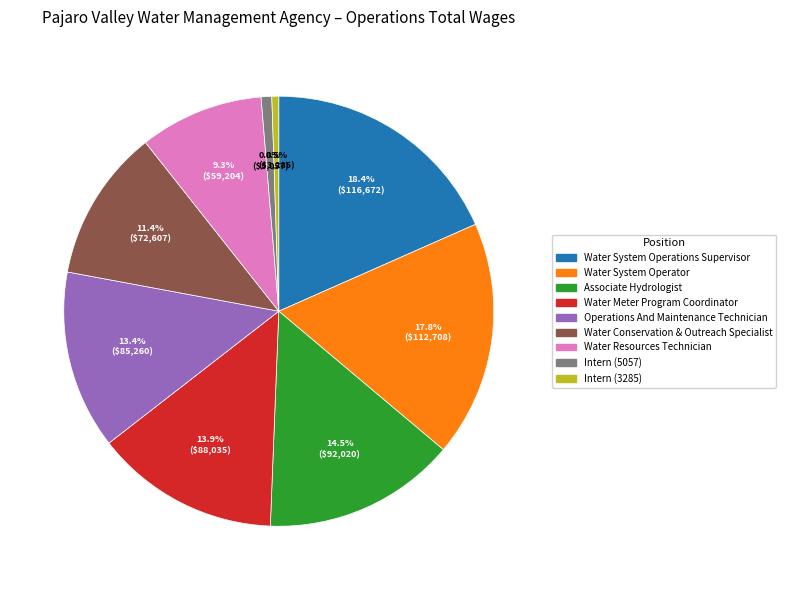

Count the number of slices in the pie.

9